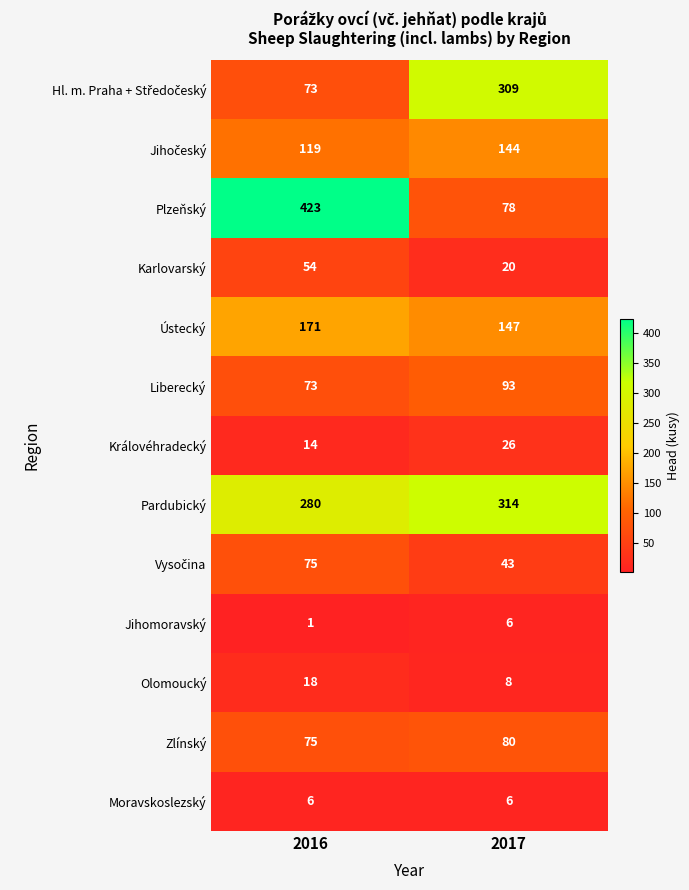

What is the approximate value of Moravskoslezský at 2017?

6